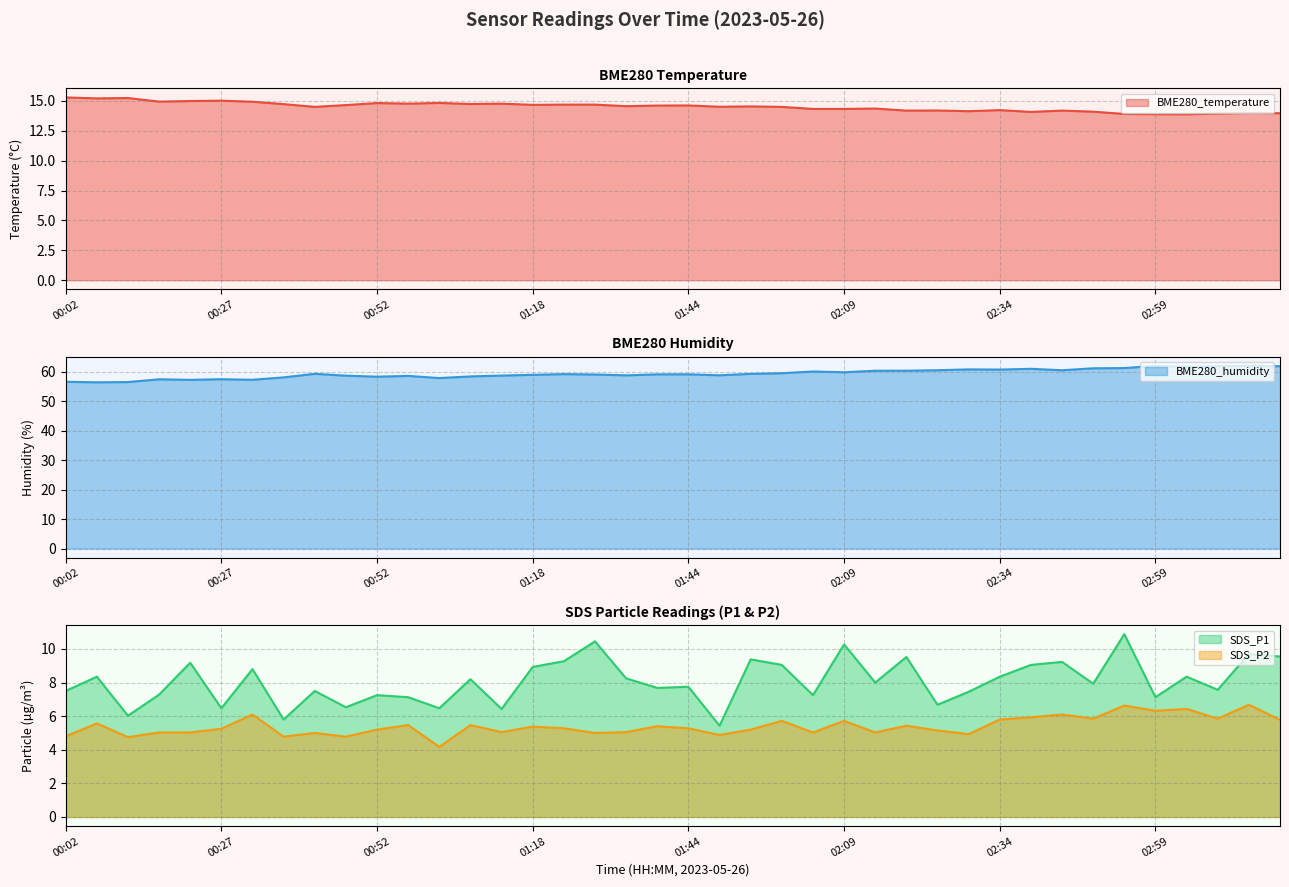

What are all the series names shown in the legend?

BME280_temperature, BME280_humidity, SDS_P1, SDS_P2